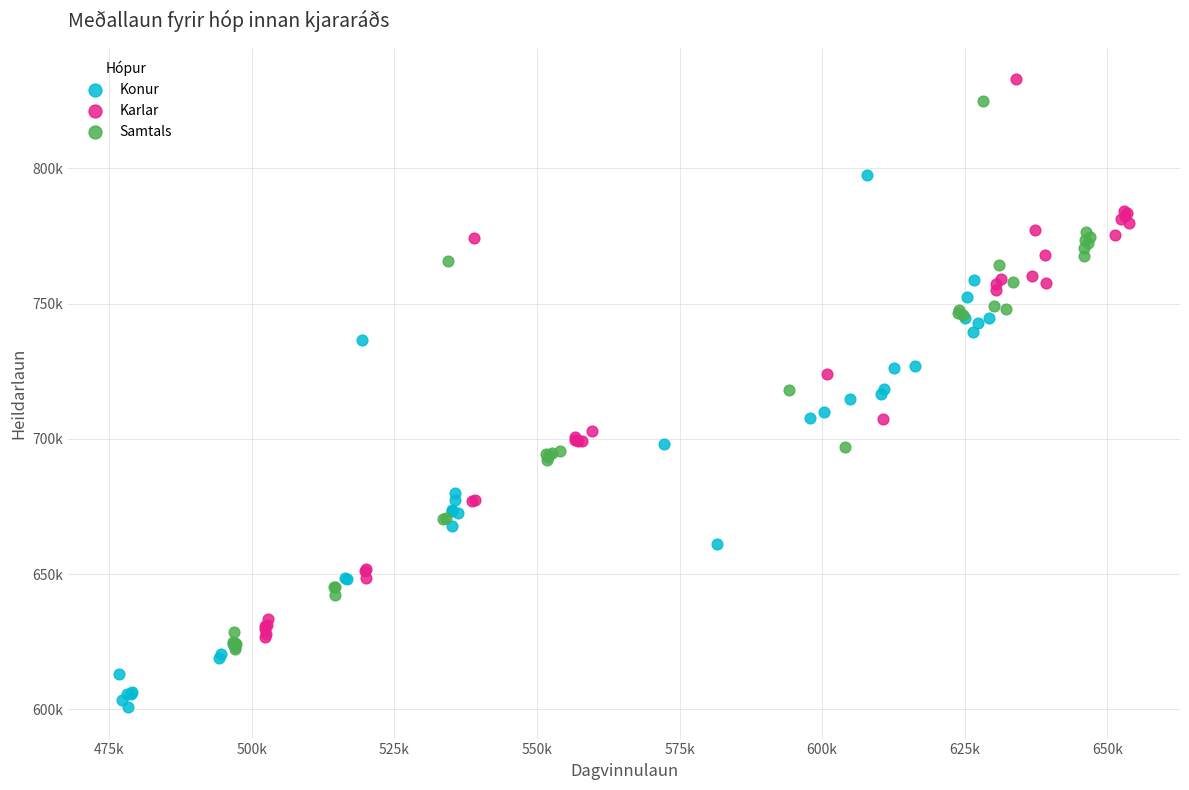

What are all the series names shown in the legend?

Konur, Karlar, Samtals